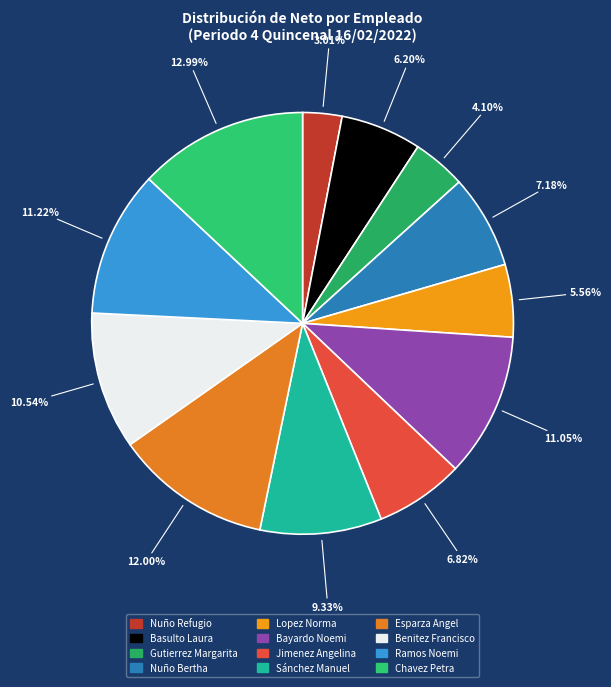

Count the number of slices in the pie.

12